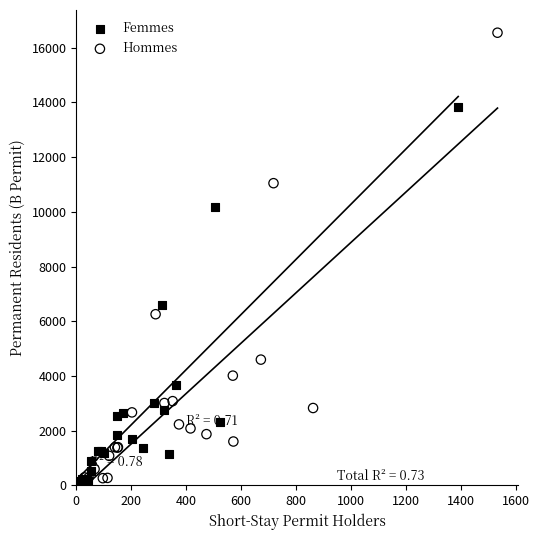

Which series reaches the maximum Y coordinate?

Hommes